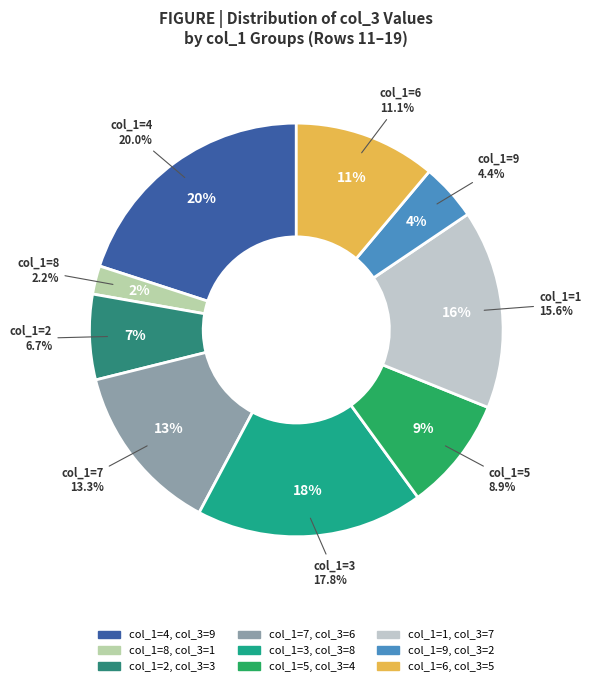

Is it true that 2 is 4% of the pie?

True